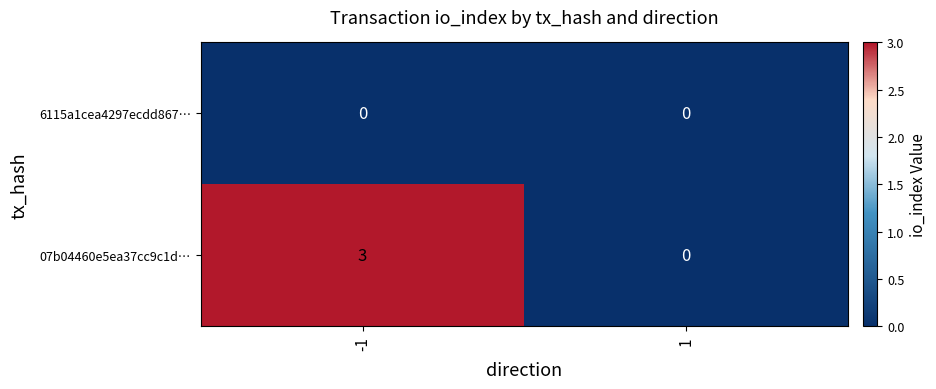

Which label corresponds to the largest value in the chart?

-1